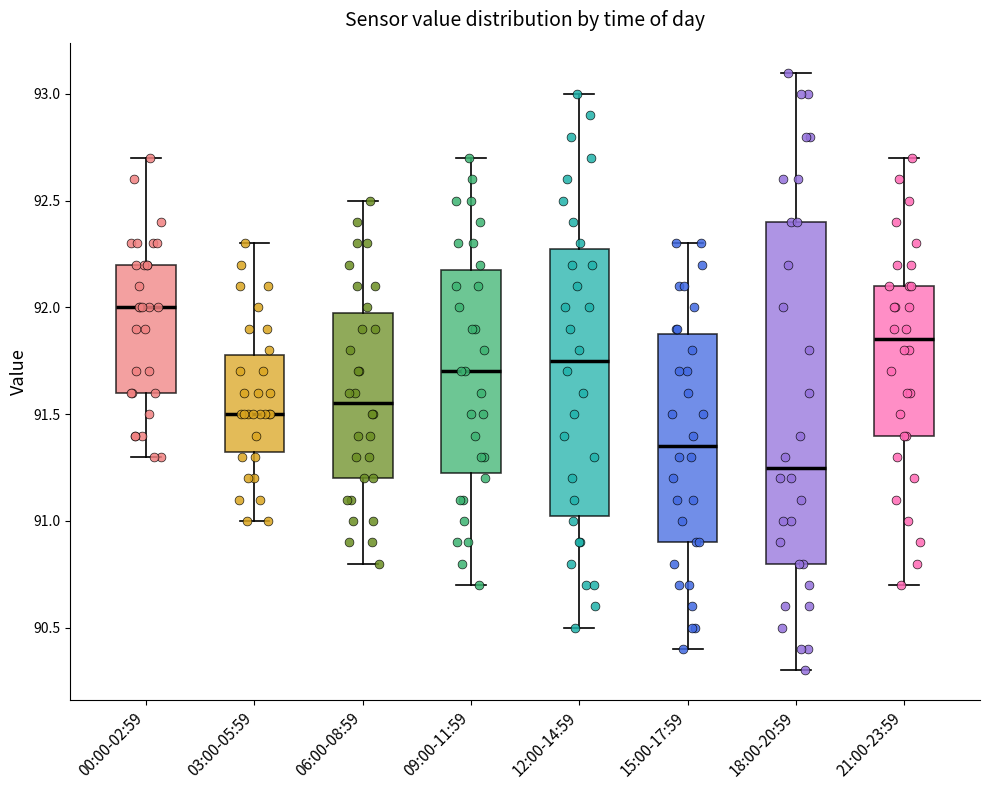

Reading left to right, read every box against the y-axis: the position of its median line, the range the box covers, and the ends of its whiskers. The values are not printed on the chart, so give them approximately, as read against the axis.

00:00-02:59: median 92.00, box 91.60 to 92.20, whiskers 91.30 to 92.70
03:00-05:59: median 91.50, box 91.35 to 91.80, whiskers 91.00 to 92.30
06:00-08:59: median 91.55, box 91.20 to 92.00, whiskers 90.80 to 92.50
09:00-11:59: median 91.70, box 91.25 to 92.20, whiskers 90.70 to 92.70
12:00-14:59: median 91.75, box 91.05 to 92.30, whiskers 90.50 to 93.00
15:00-17:59: median 91.35, box 90.90 to 91.90, whiskers 90.40 to 92.30
18:00-20:59: median 91.25, box 90.80 to 92.40, whiskers 90.30 to 93.10
21:00-23:59: median 91.85, box 91.40 to 92.10, whiskers 90.70 to 92.70